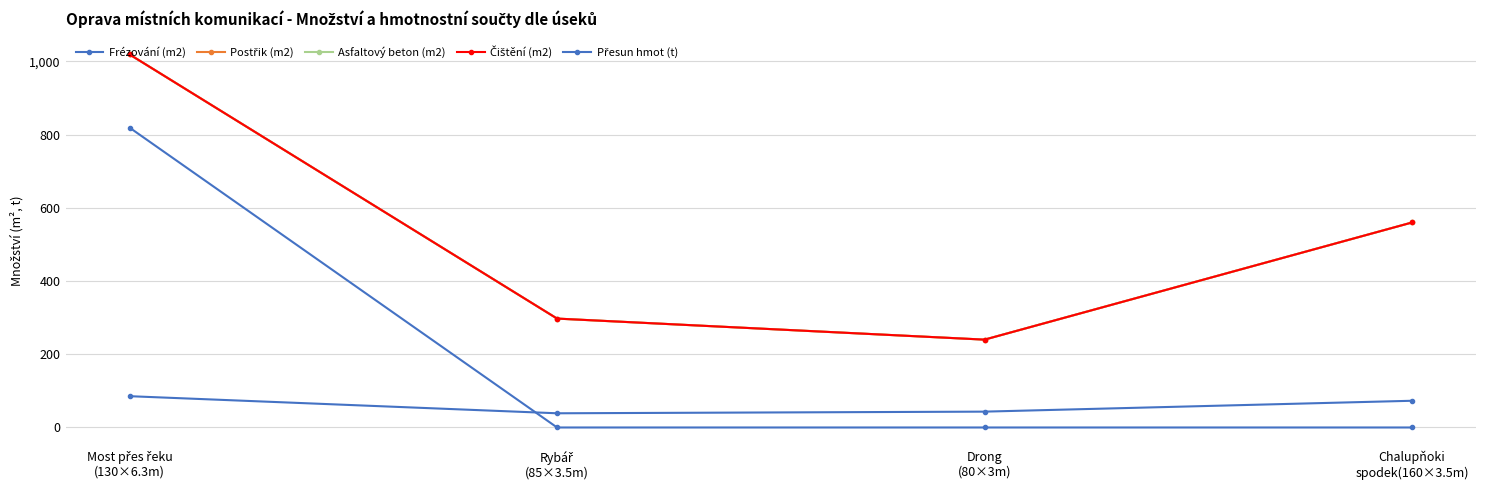

Is this an area chart (filled region under the line)?

No